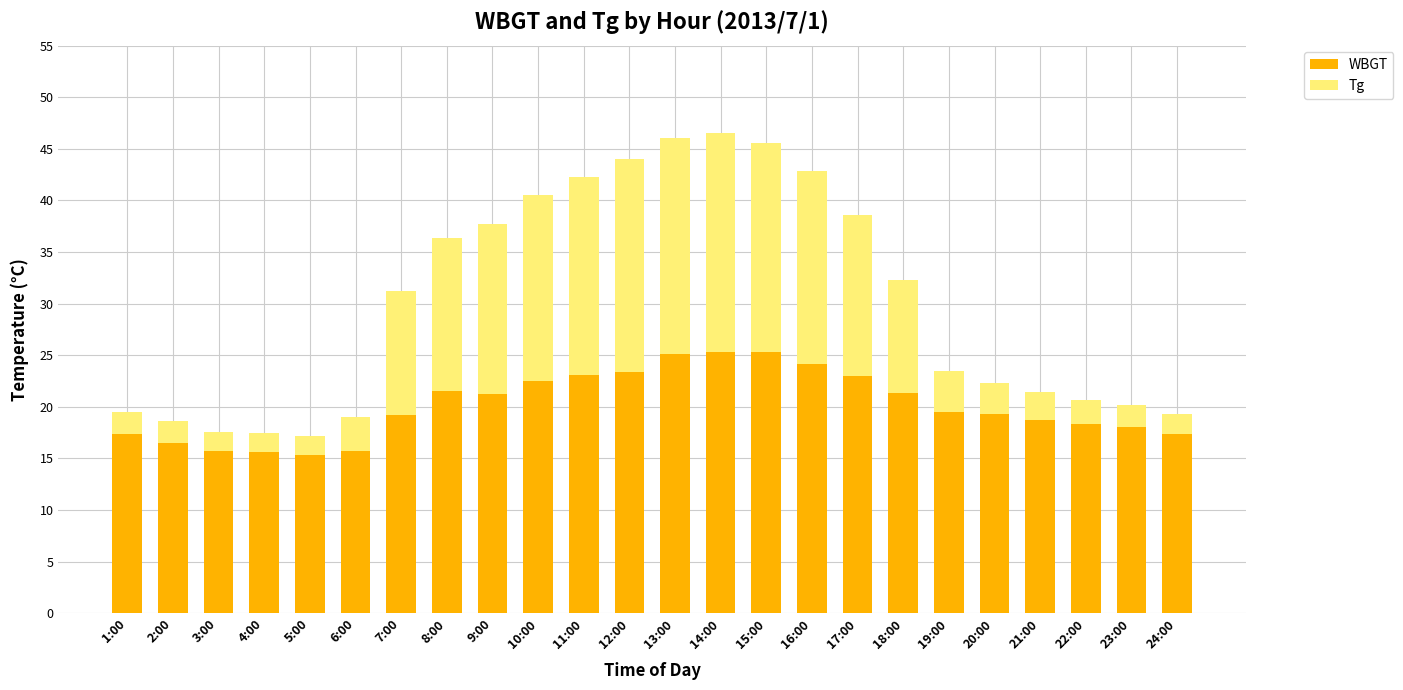

What is the sum of all WBGT values?

482.4